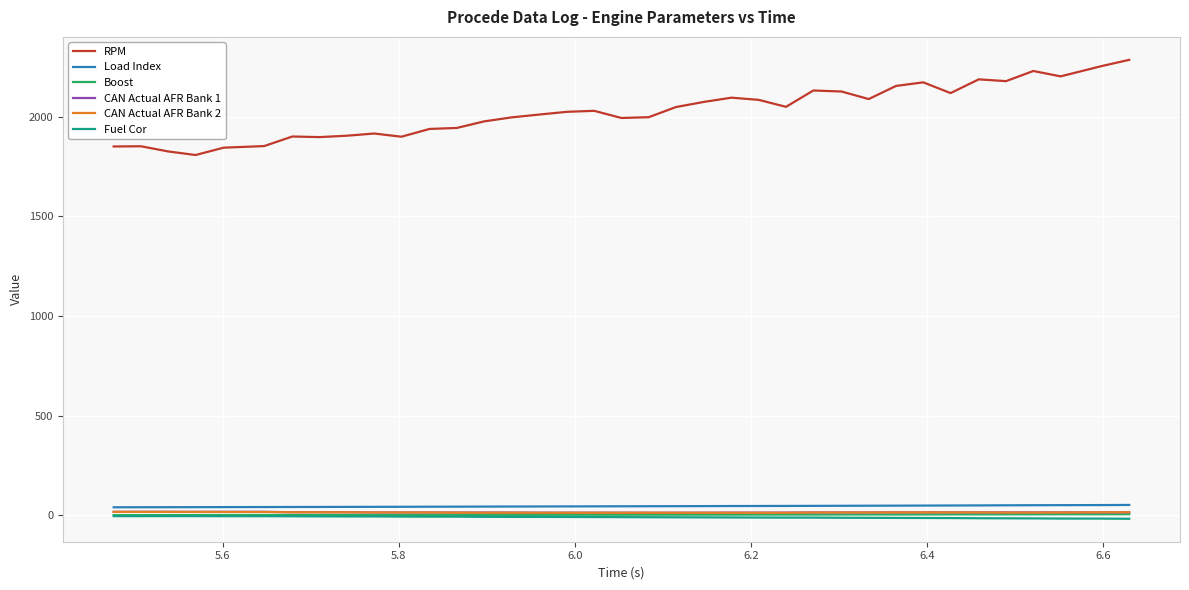

Which series has the largest range (max minus min)?

RPM